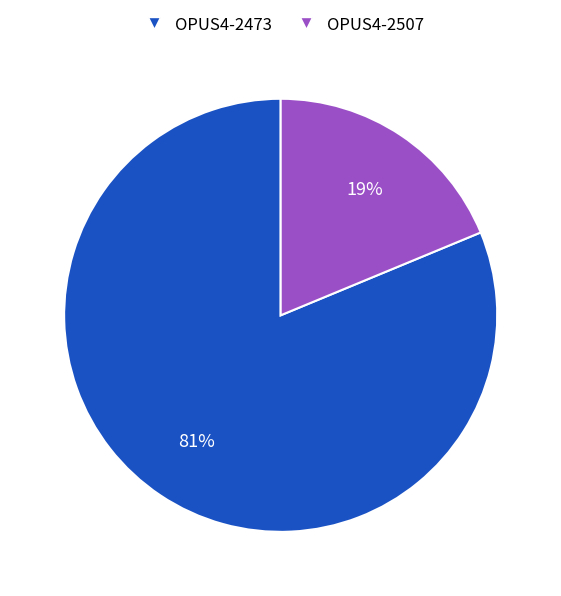

Do OPUS4-2507 and OPUS4-2473 together represent more than half of the pie?

Yes